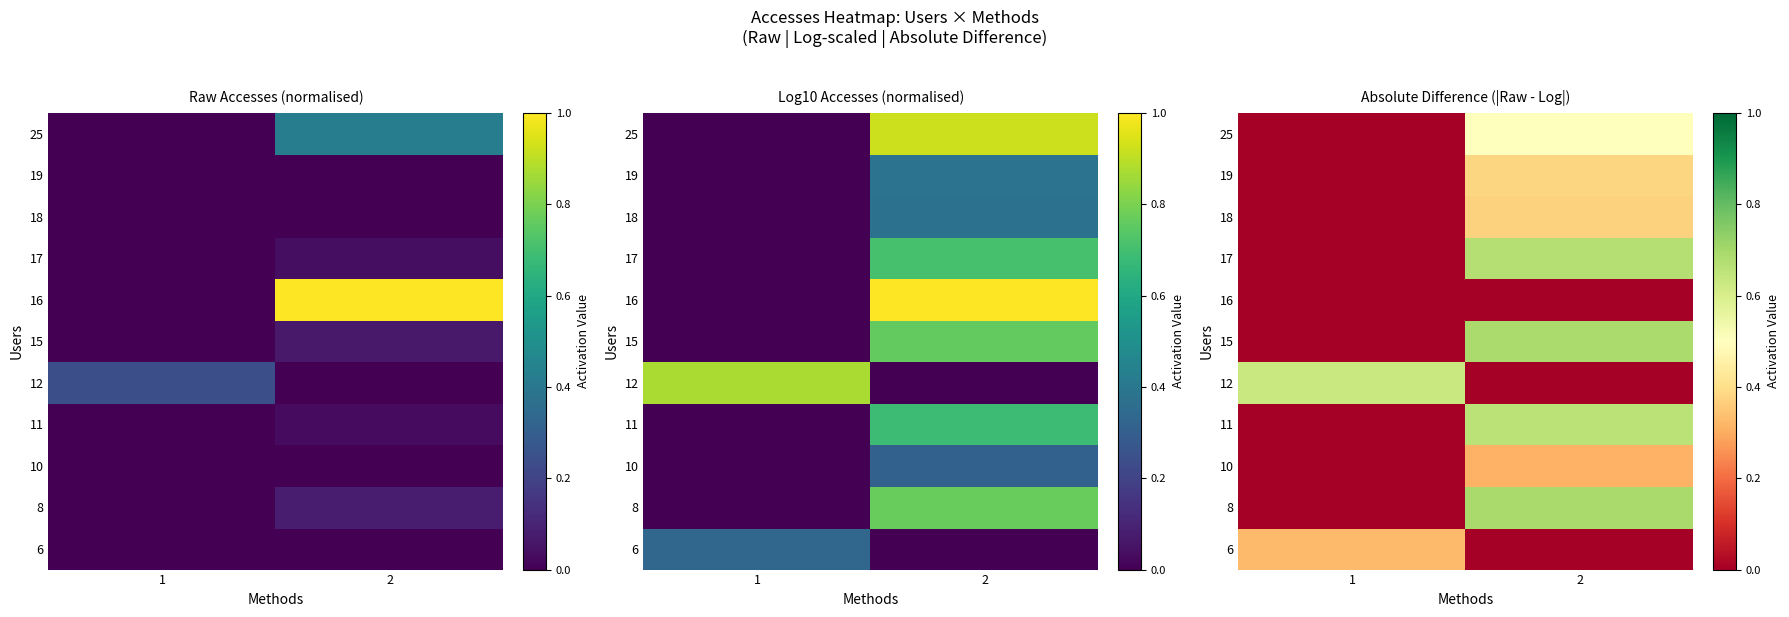

At which label does 6 reach its minimum?

2